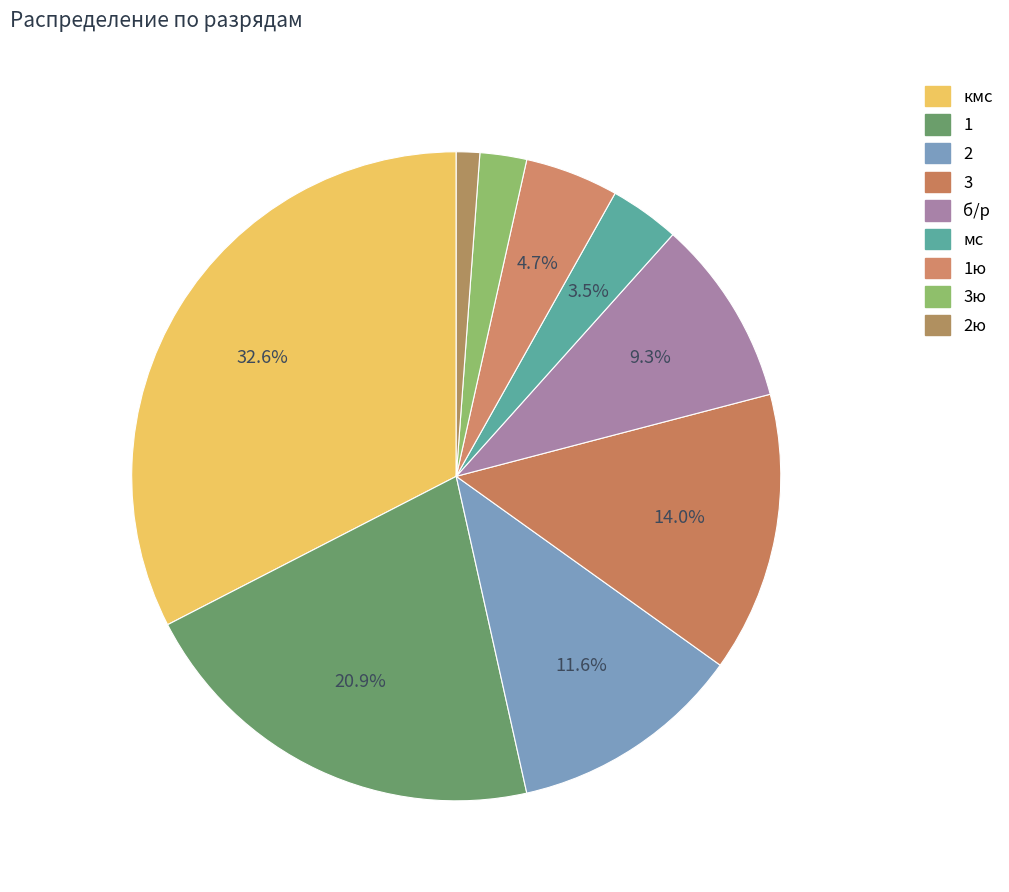

The б/р slice represents 9% of the pie. True or false?

True